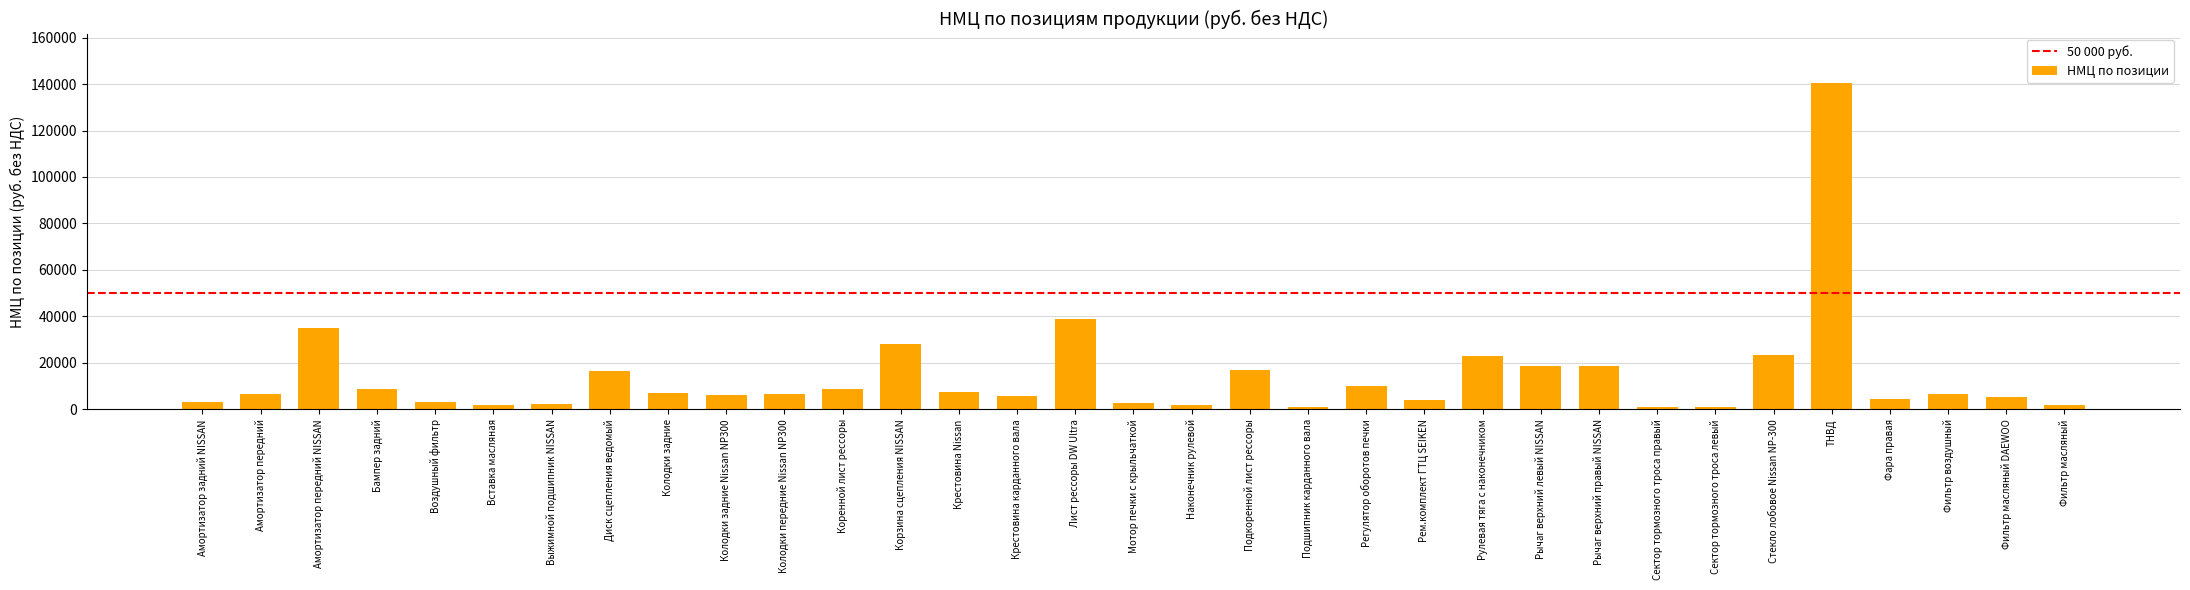

What is the maximum value shown in the chart?

140616.1